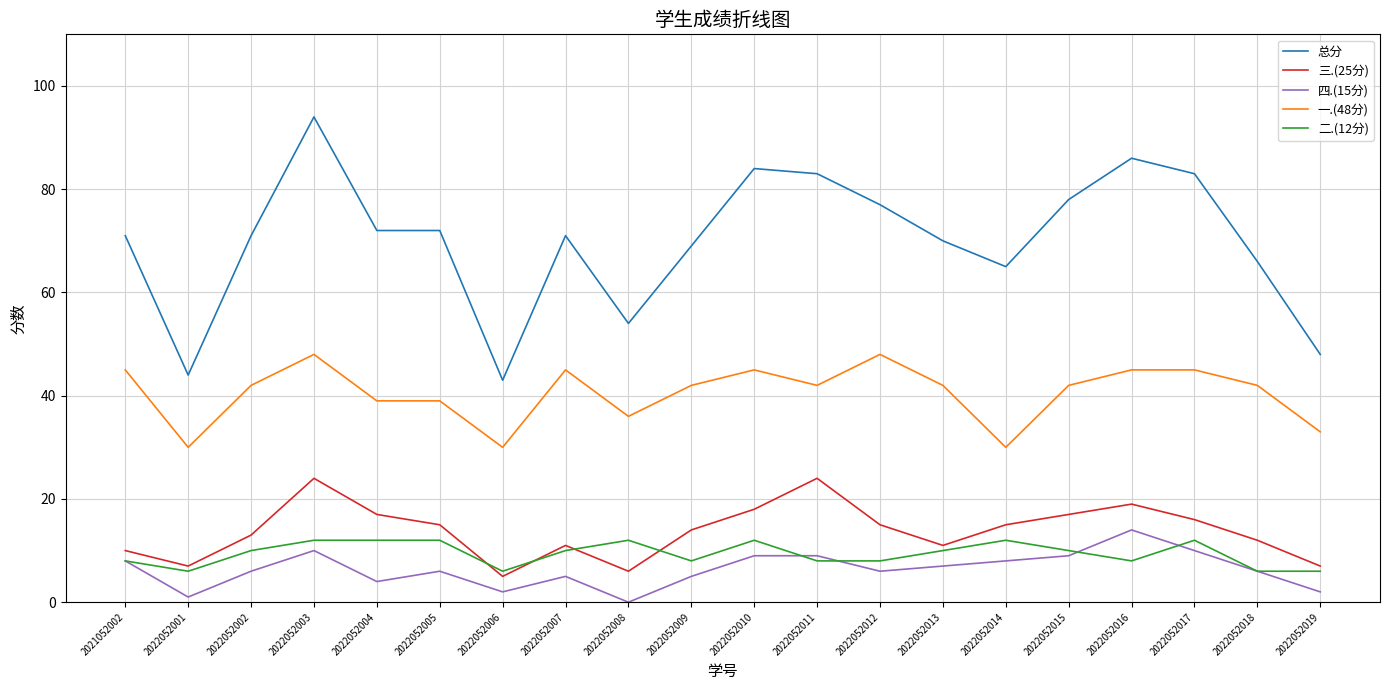

What is the difference between the maximum and minimum values in the 二.(12分) series?

6